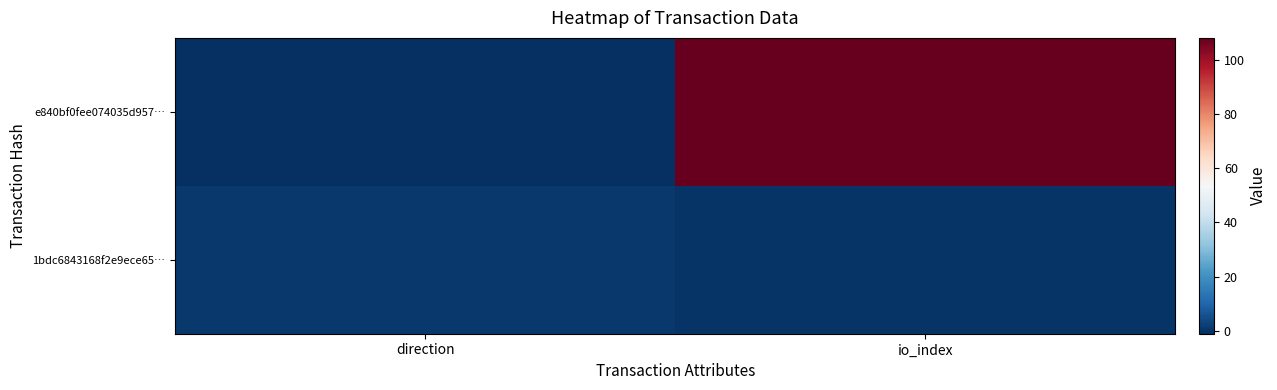

What is the difference between the highest and lowest values at io_index?

108